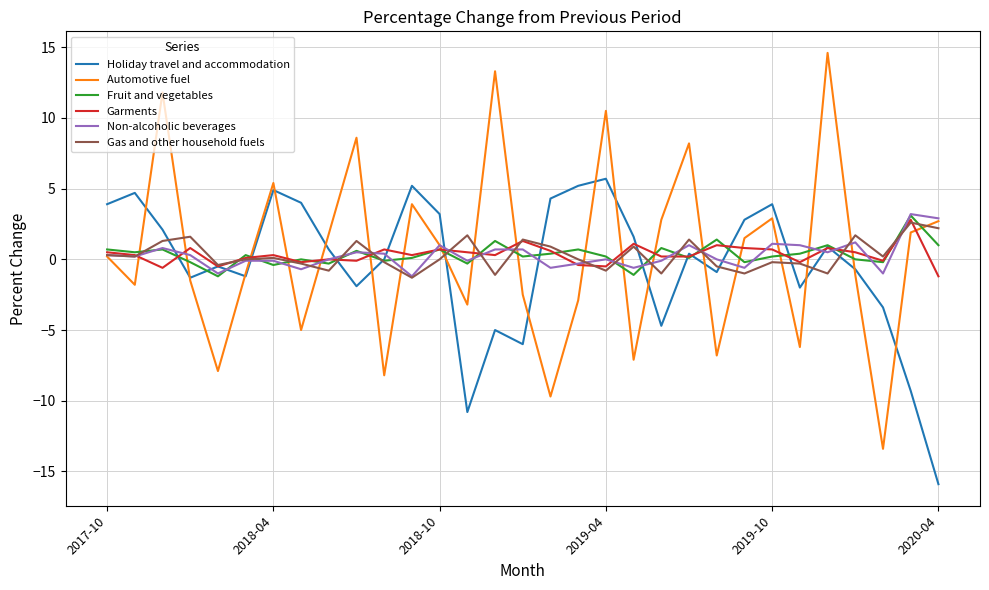

What is the lowest value of the Non-alcoholic beverages series?

-1.2